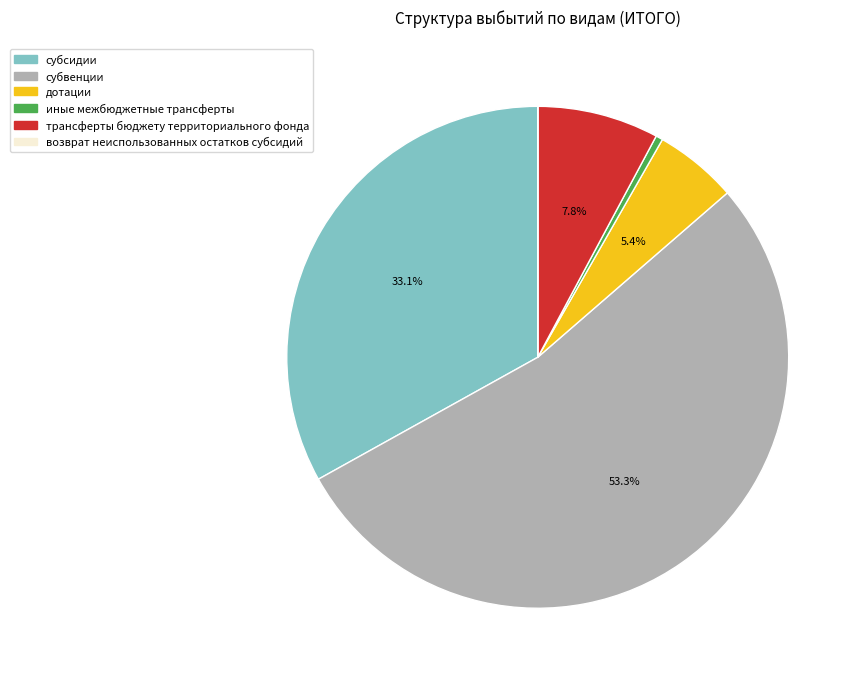

To the nearest percent, what portion does трансферты бюджету территориального фонда represent?

8%